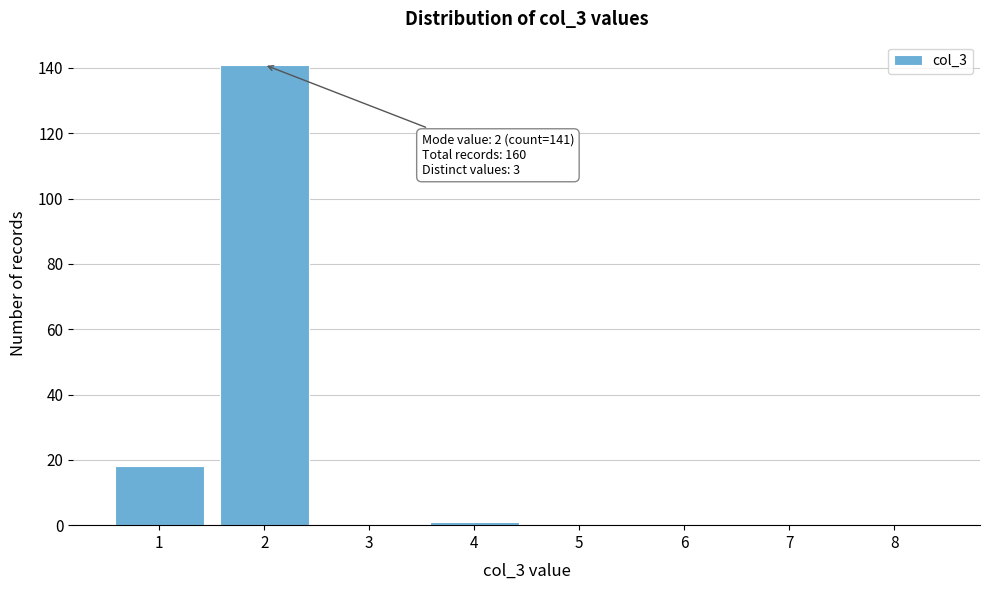

Reading left to right, what are all the values shown in this chart?

1=18	2=141	3=0	4=1	5=0	6=0	7=0	8=0